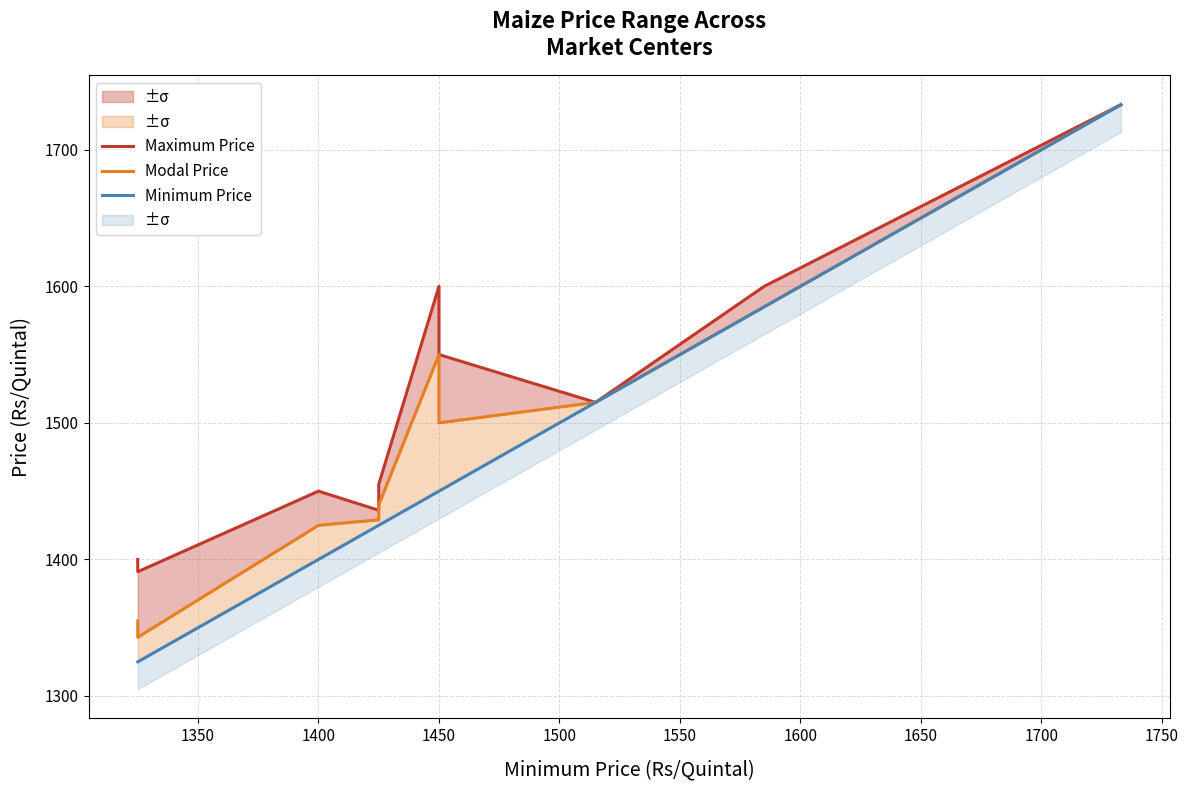

Rank the series at 1450 from highest to lowest value.

Maximum Price, Modal Price, Minimum Price